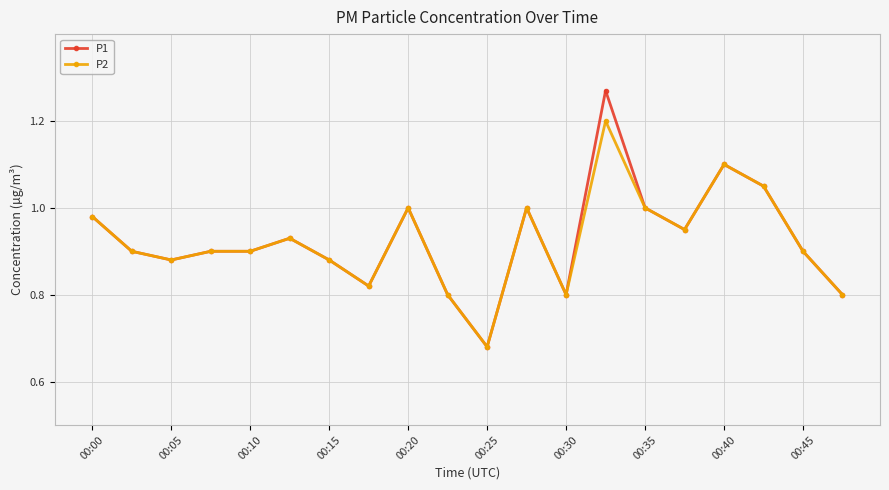

True or false: P2 has more than 0 points higher than both neighbors.

True